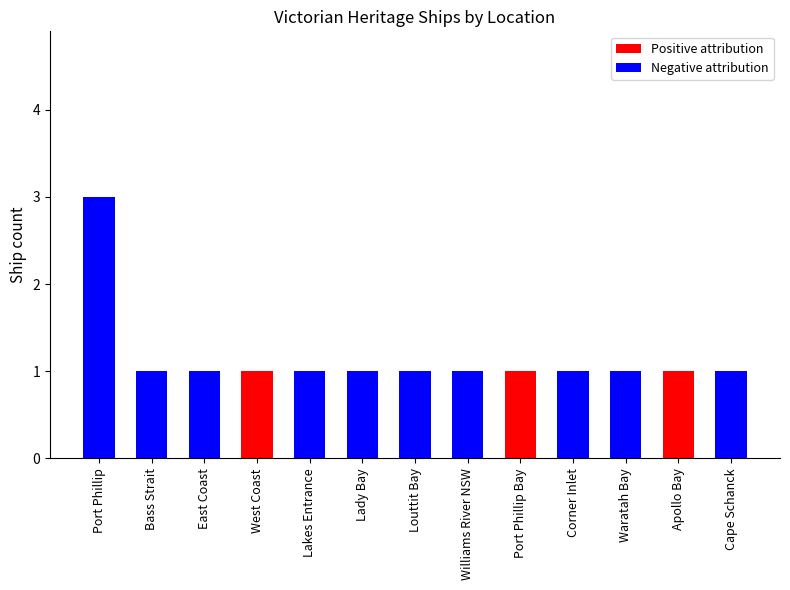

The value of Positive attribution at Corner Inlet is 0. True or false?

True